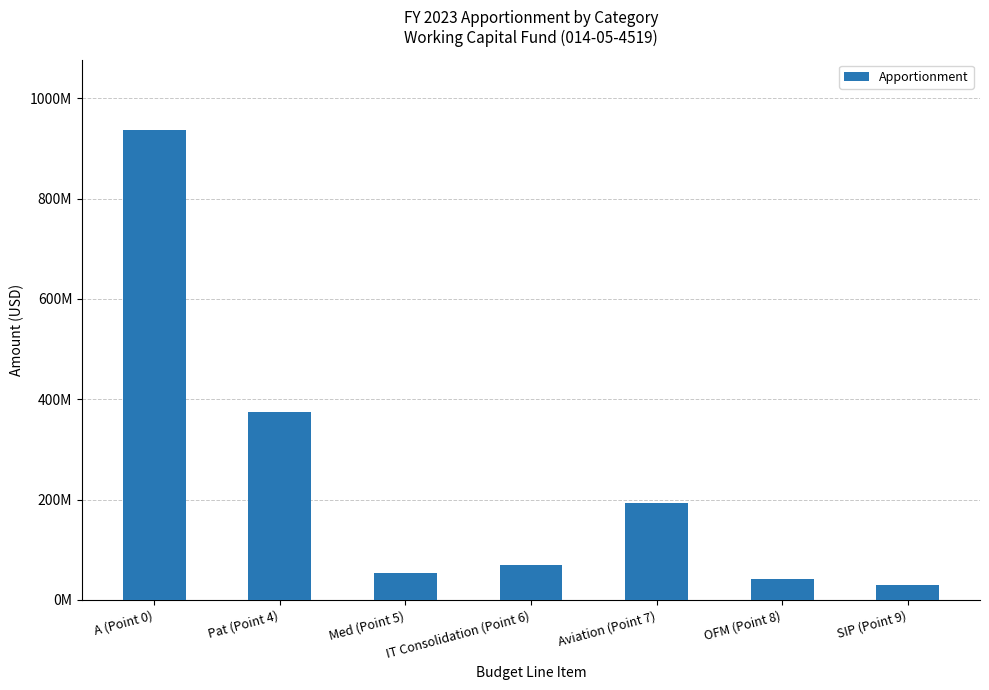

Which has a higher value, OFM (Point 8) or SIP (Point 9)?

OFM (Point 8)